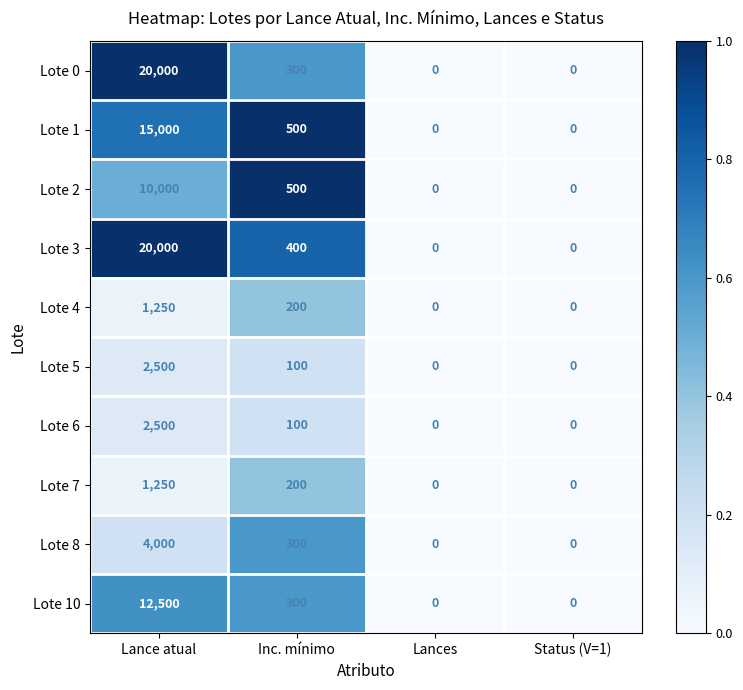

Is it true that Lote 8 equals 6027 at Lance atual?

False